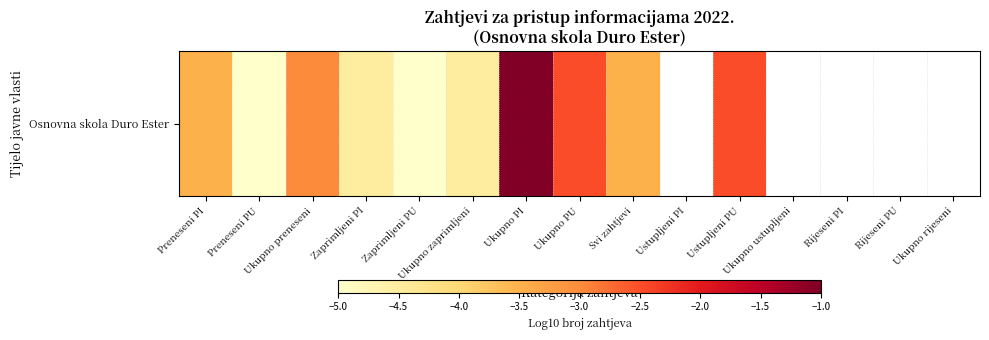

What is the maximum value shown in the chart?

-1.0